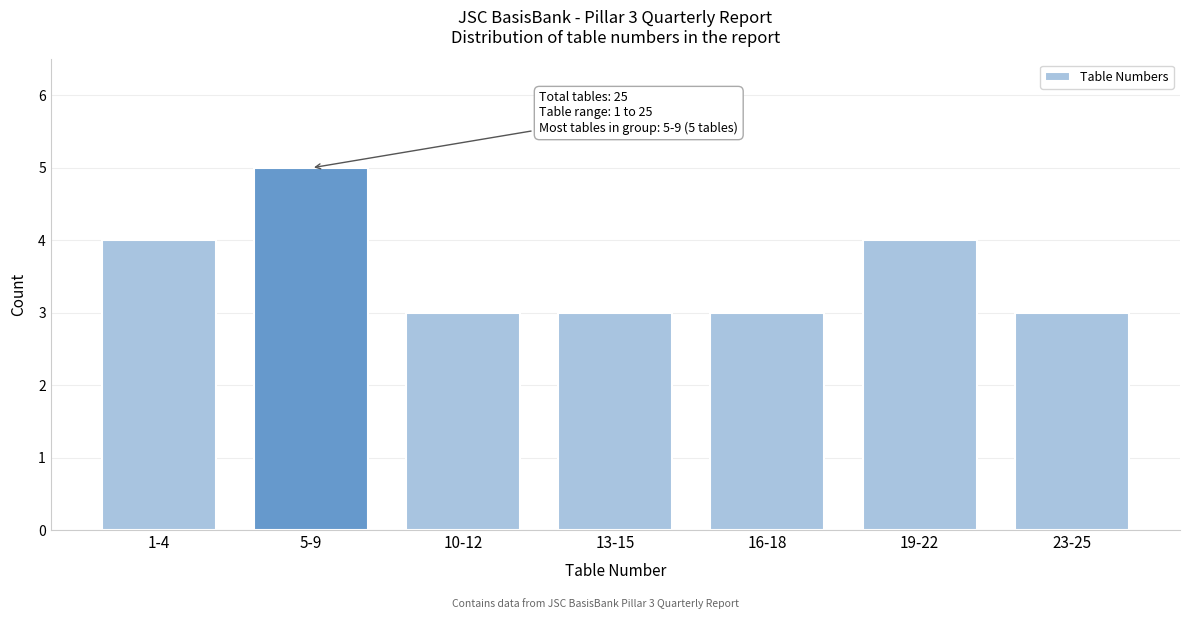

Reading right to left, extract all data points from this chart.

23-25=3	19-22=4	16-18=3	13-15=3	10-12=3	5-9=5	1-4=4